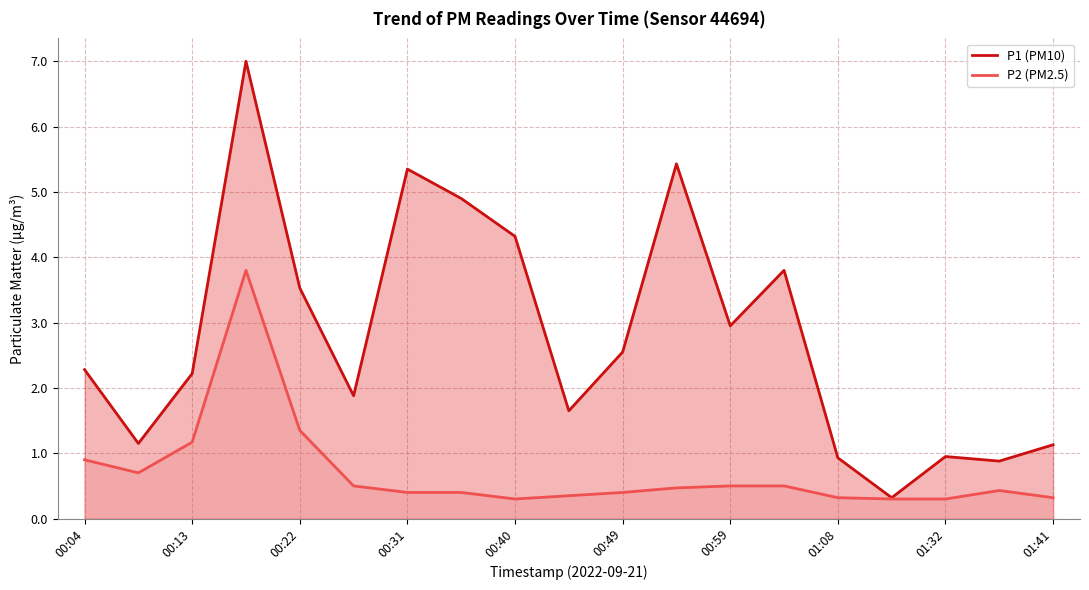

What is the difference between the maximum and second lowest values in the P2 (PM2.5) series?

3.5